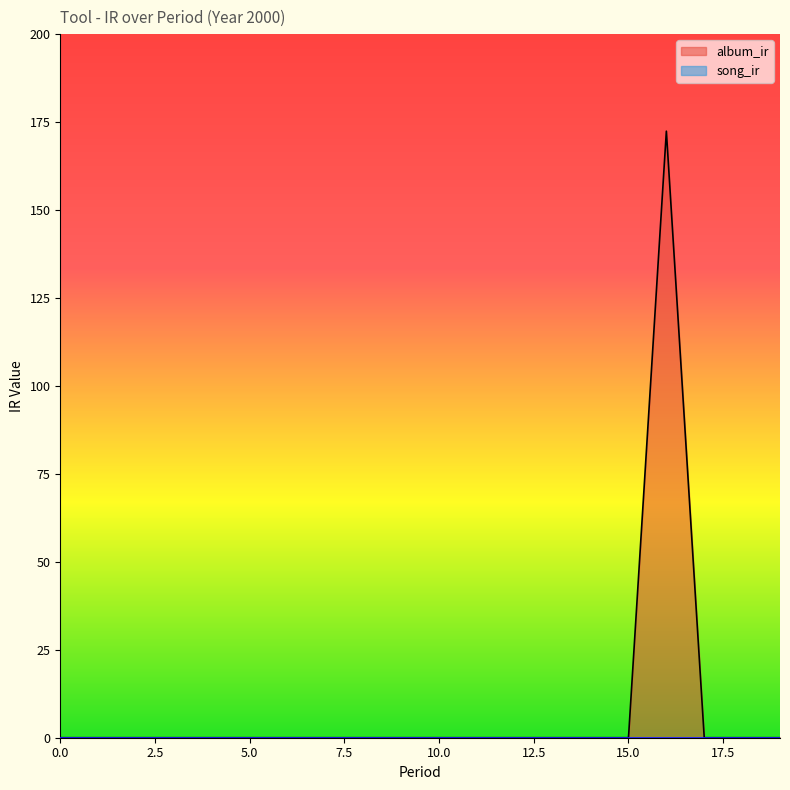

Rank the categories by value from highest to lowest.

16, 0, 1, 2, 3, 4, 5, 6, 7, 8, 9, 10, 11, 12, 13, 14, 15, 17, 18, 19